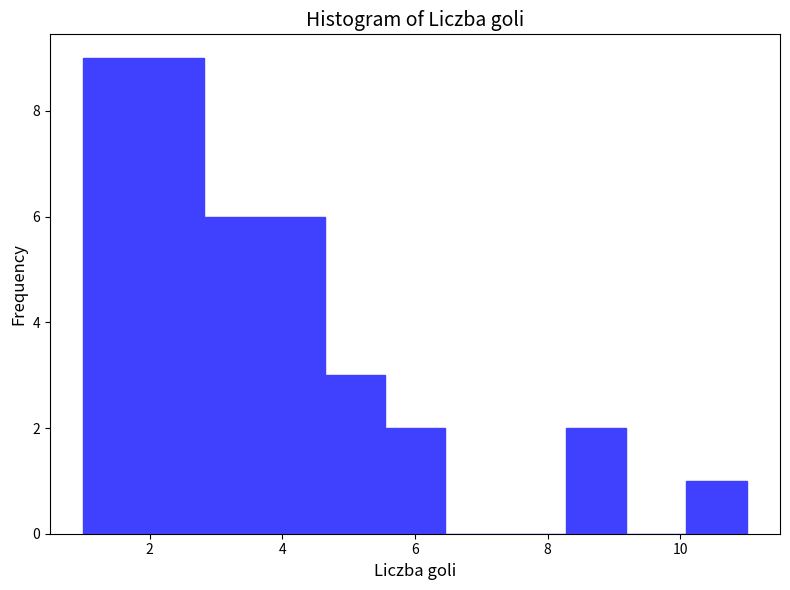

What is the height of the bar covering 2.0 to 2.8 on the x-axis? Neither the bar edges nor the heights are printed on the chart, so give them approximately, as read against the axes.

9